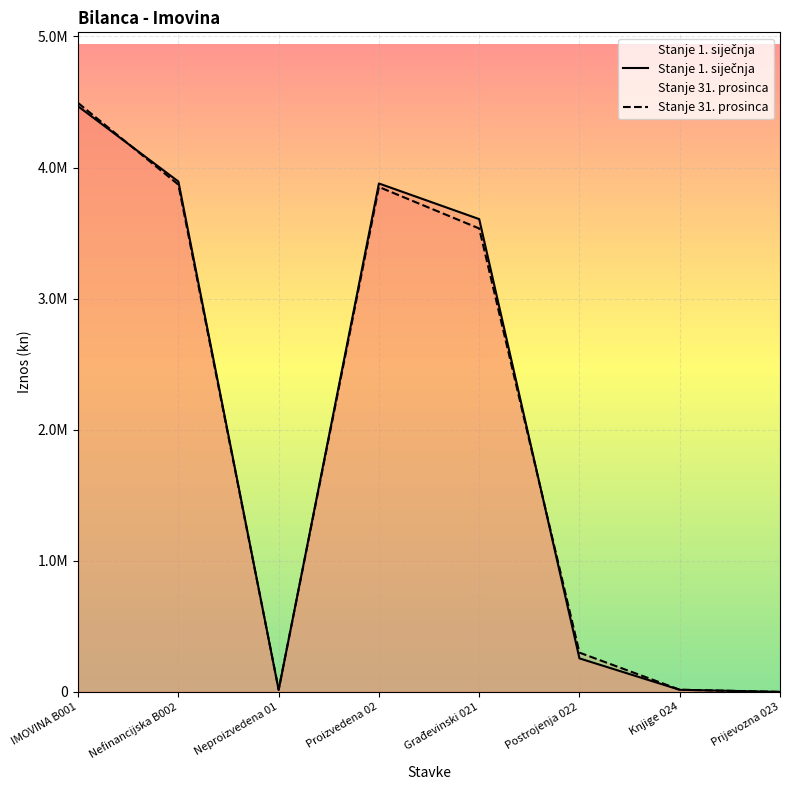

Rank the series by their average value, from lowest to highest.

Stanje 31. prosinca, Stanje 1. siječnja